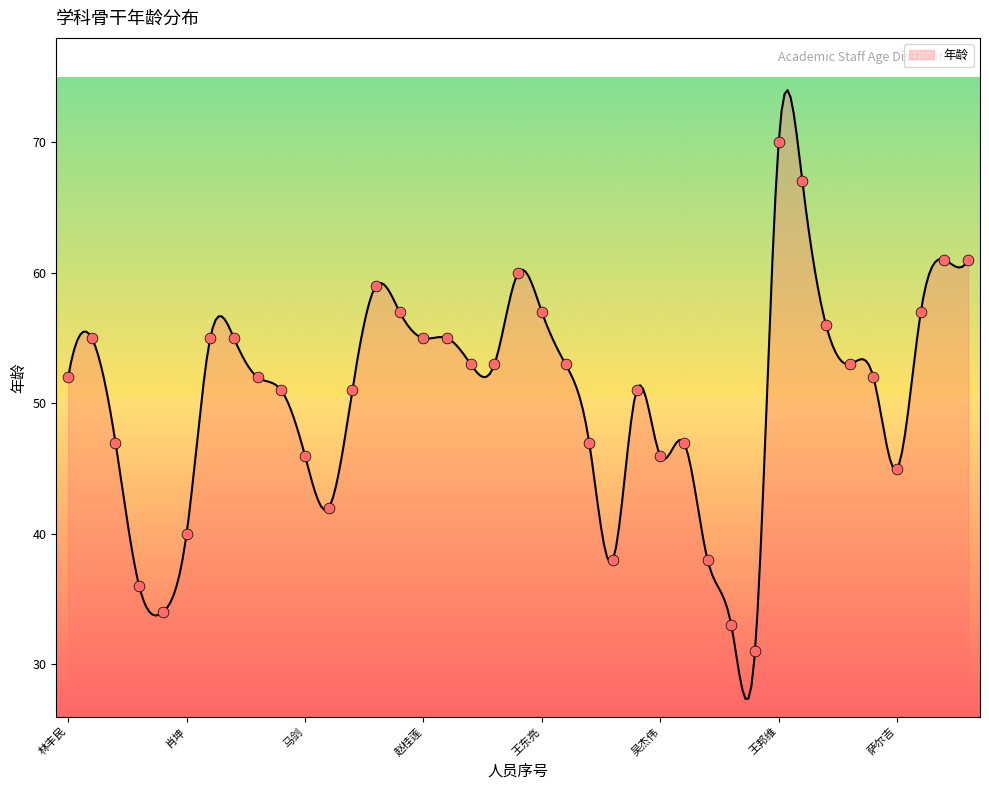

What is the ratio of the value at 马小兵 to the value at 黄燎宇?

1.1